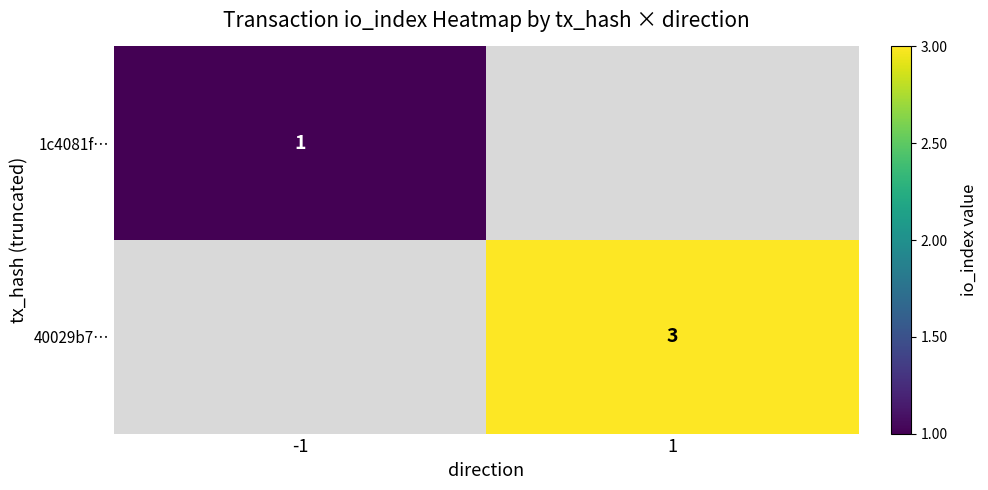

Is it true that 1c4081f… equals 1 at -1?

True